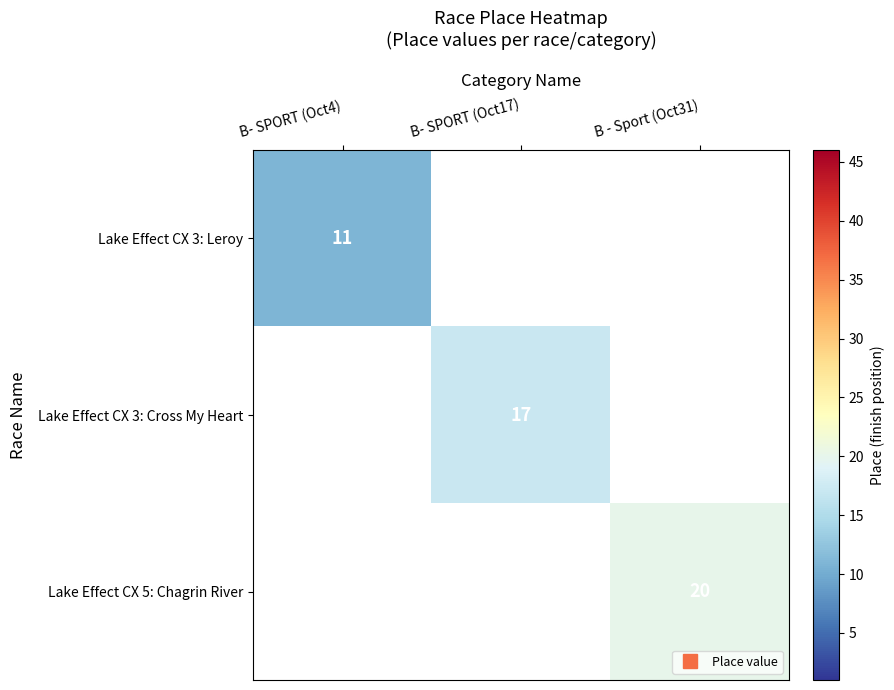

Rank the series by their maximum value, from lowest to highest.

Lake Effect CX 3: Leroy, Lake Effect CX 3: Cross My Heart, Lake Effect CX 5: Chagrin River